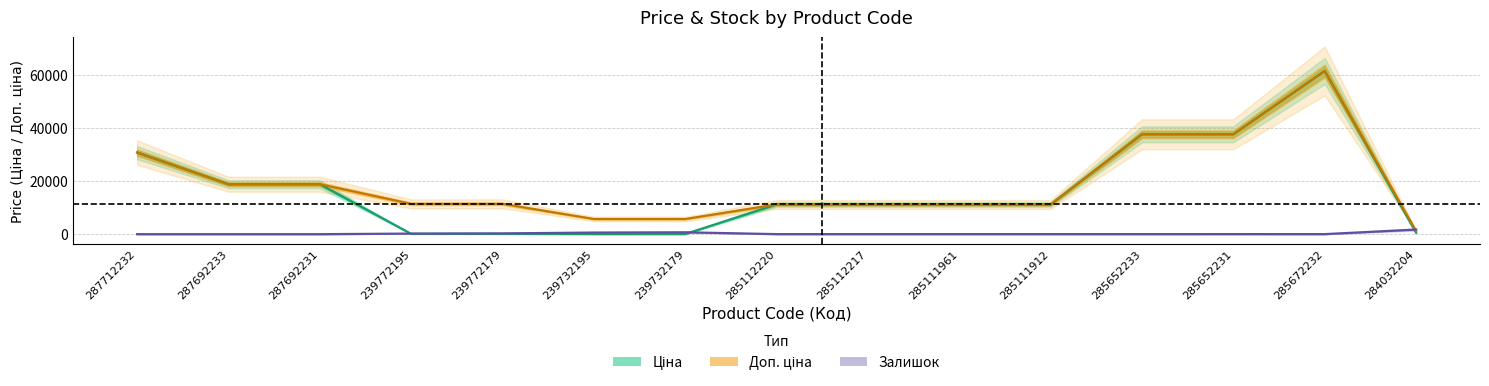

Which series changed the most between 287712232 and 239772179?

Ціна (центр)